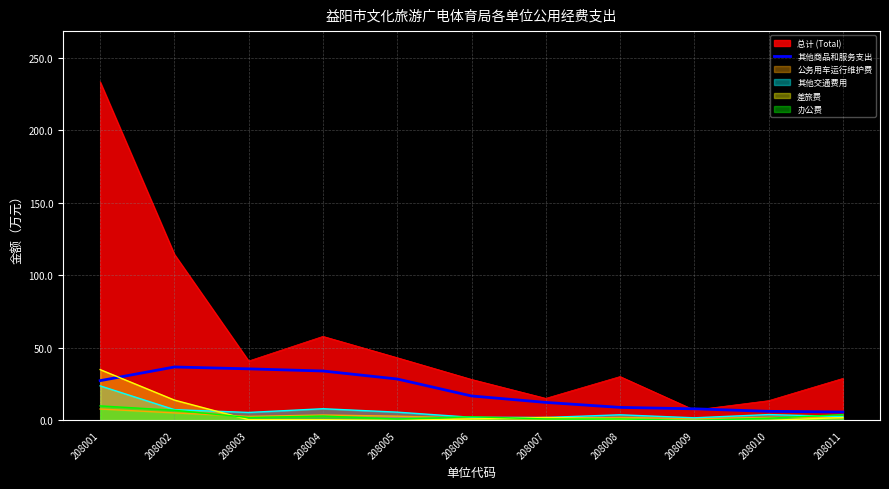

The 总计 (Total) series shows 57.4 at 208005. True or false?

False